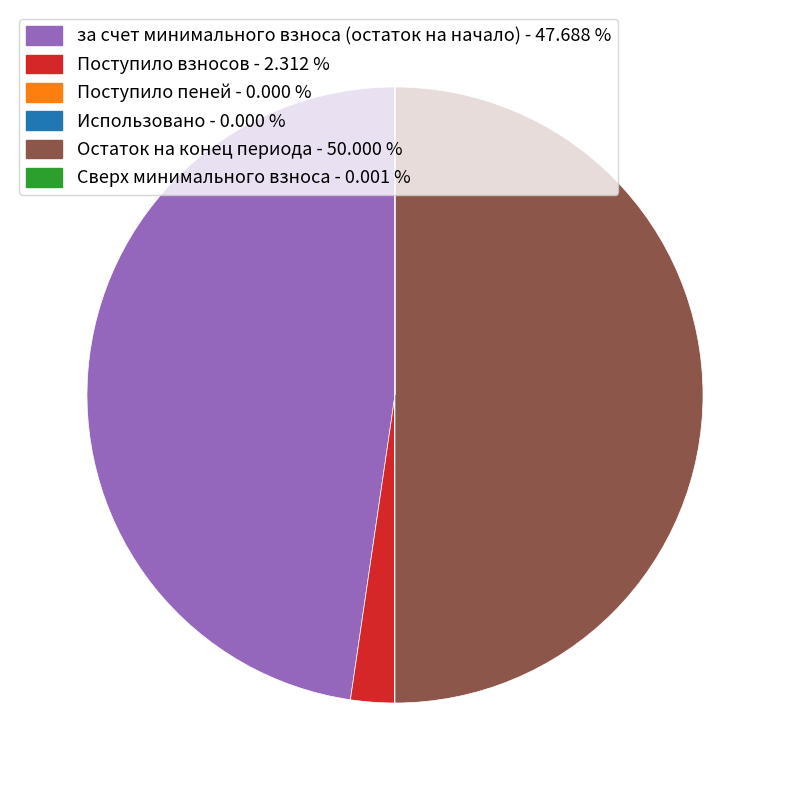

Is за счет минимального взноса (остаток на начало) the majority of the pie?

No